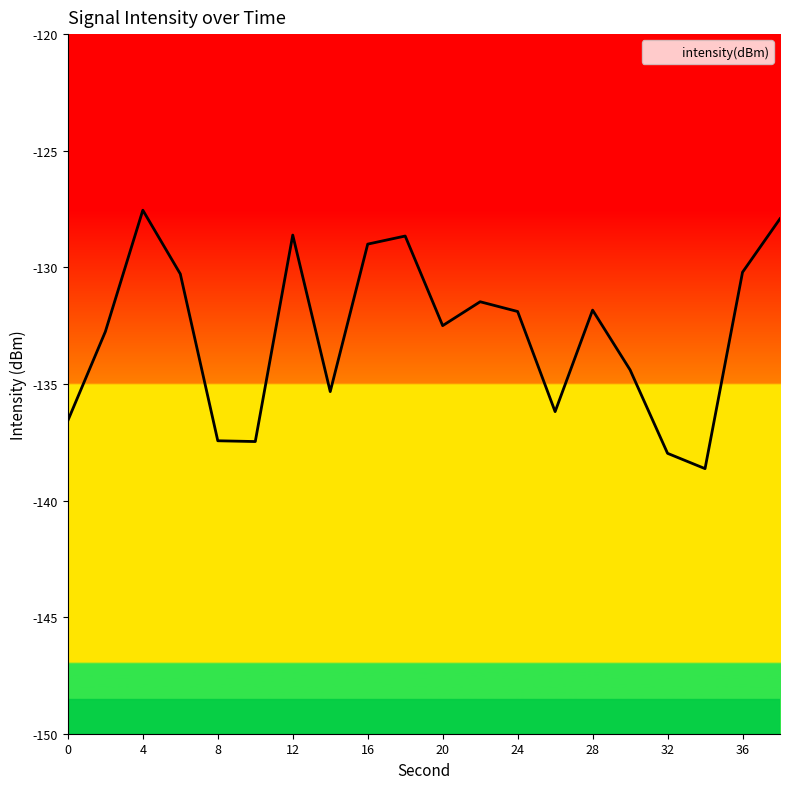

Is this an area chart (filled region under the line)?

No